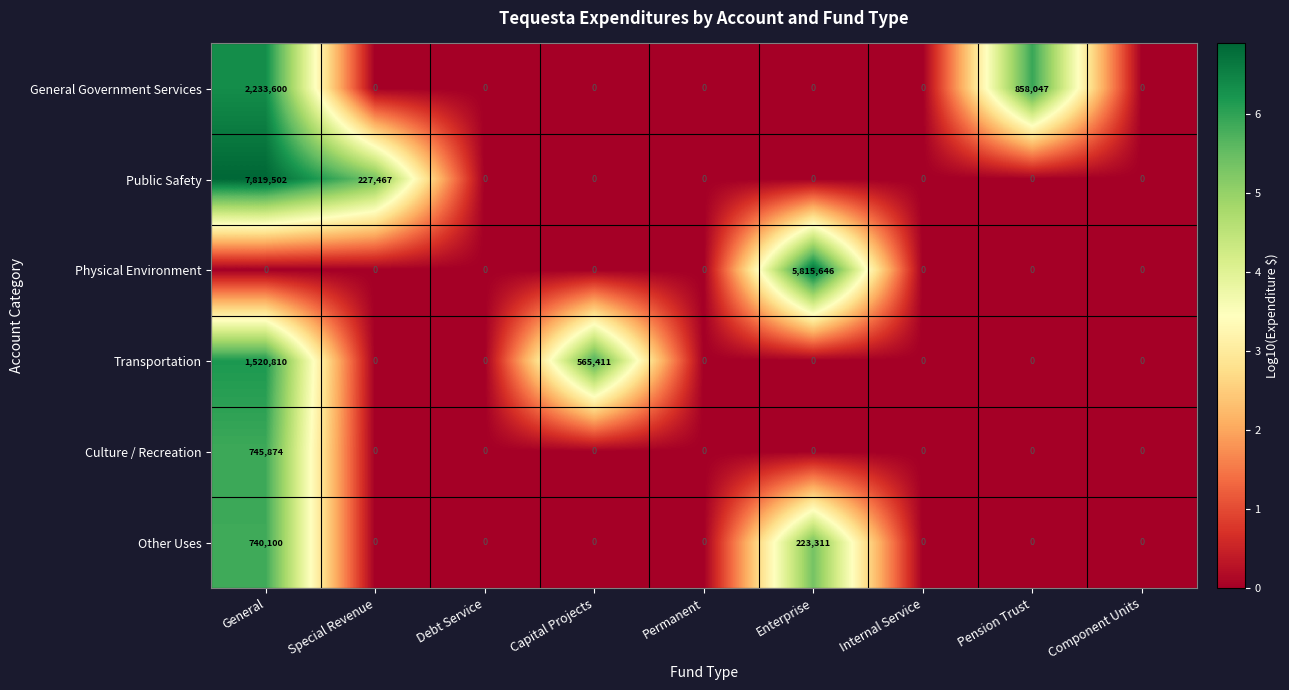

How many values in Culture / Recreation are above zero?

1